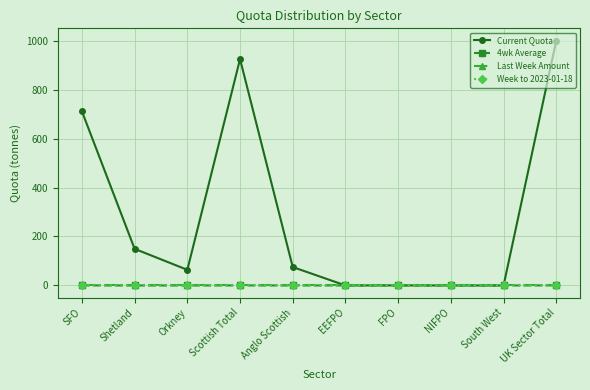

True or false: Week to 2023-01-18 has a value of 0.0 at Shetland.

True